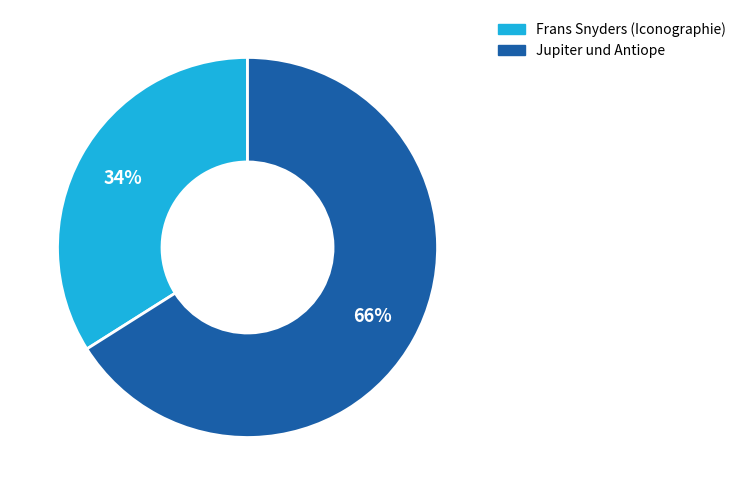

Which category has the smallest portion of the pie?

Frans Snyders (Iconographie)